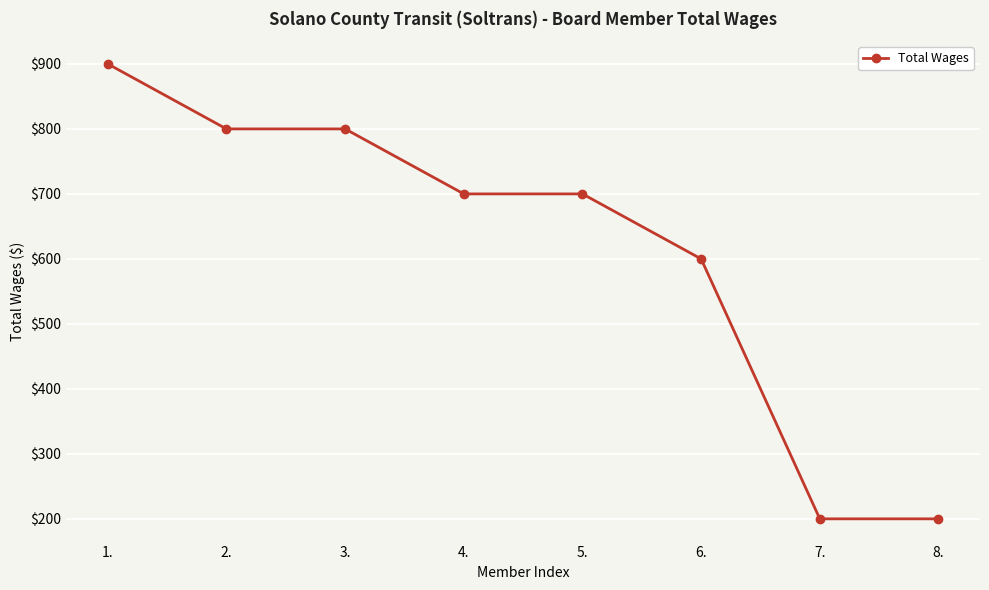

What is the maximum value shown in the chart?

900